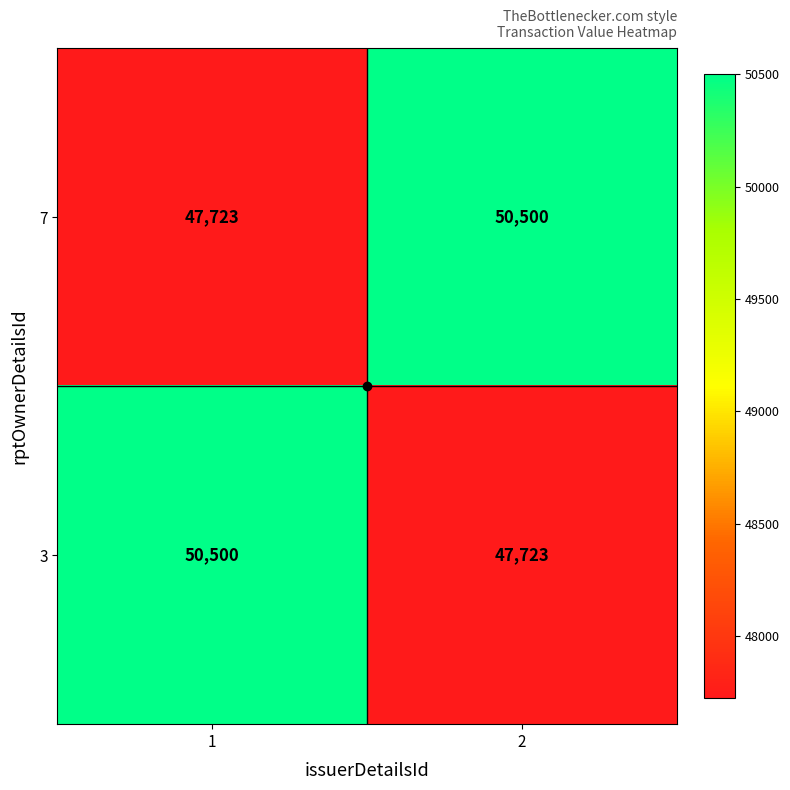

What is the difference between the highest and lowest values at 2?

2777